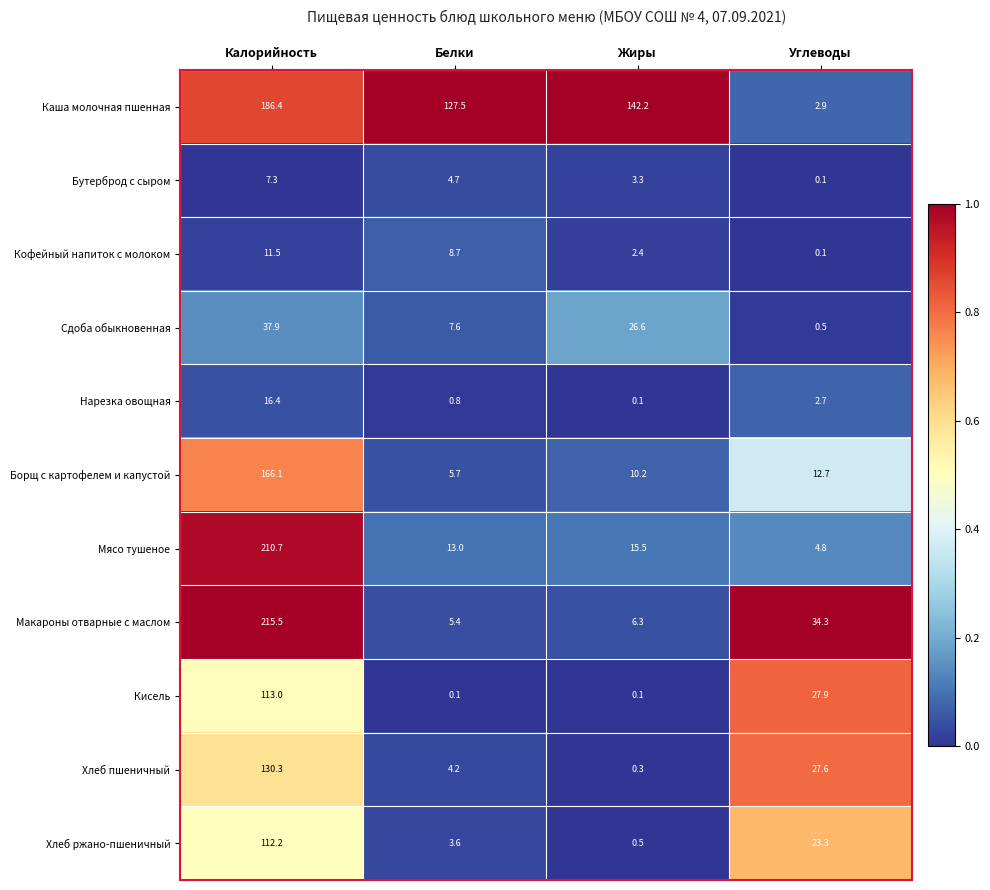

List the series in order of their peak value, highest first.

Макароны отварные с маслом, Мясо тушеное, Каша молочная пшенная, Борщ с картофелем и капустой, Хлеб пшеничный, Кисель, Хлеб ржано-пшеничный, Сдоба обыкновенная, Нарезка овощная, Кофейный напиток с молоком, Бутерброд с сыром